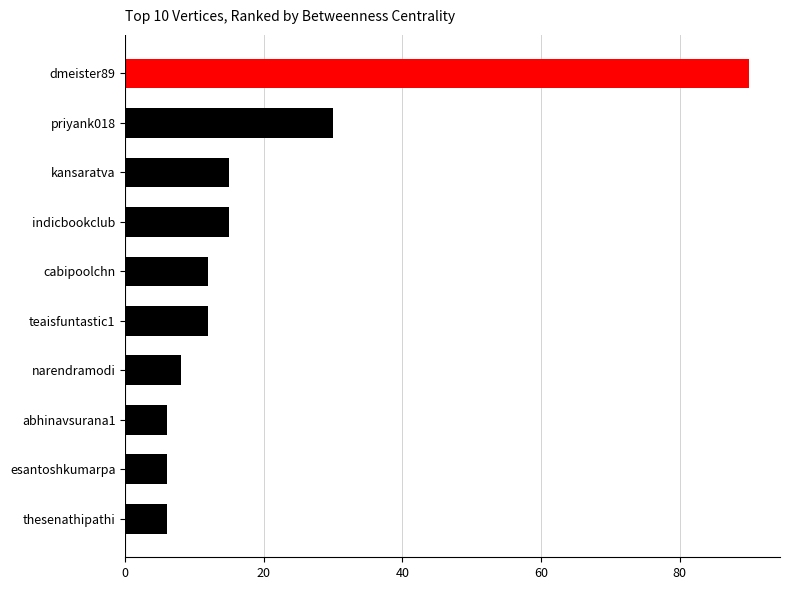

How many bars are there in total?

10